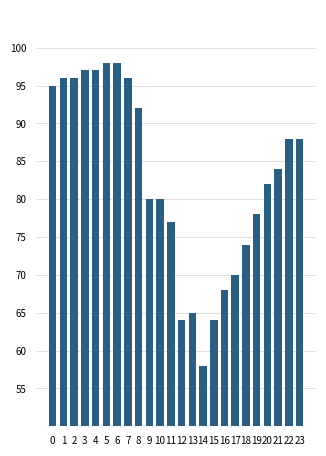

The value at 1 is 96. True or false?

True